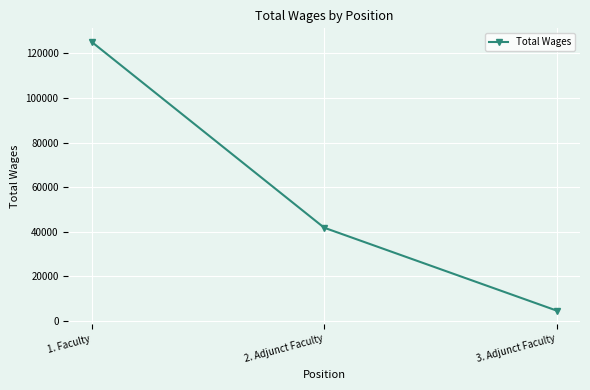

At which label does the data first exceed 41848?

1. Faculty